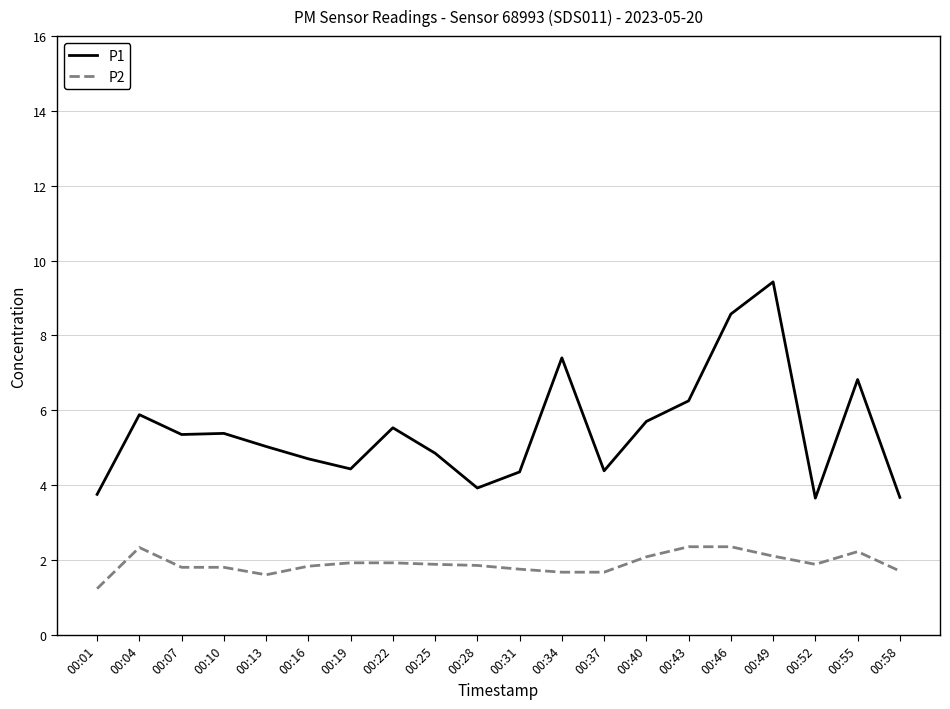

At which label does P1 first exceed 5?

00:04